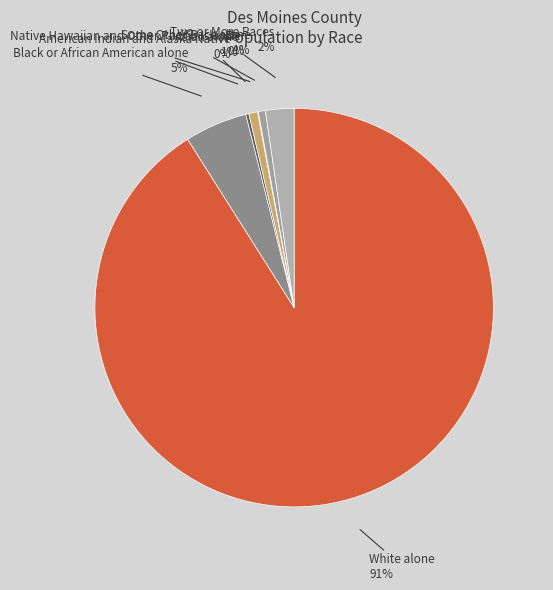

Is there a majority slice in this chart?

Yes